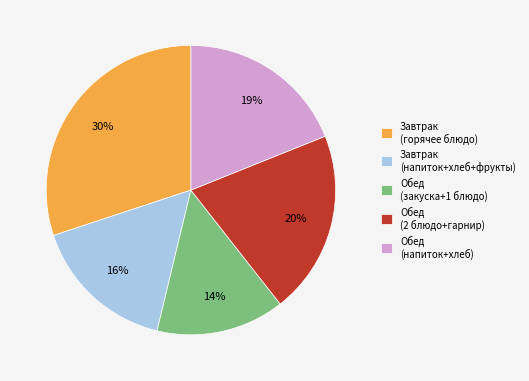

To the nearest percent, what is the combined percentage of Обед (напиток+хлеб) and Обед (закуска+1 блюдо)?

33%